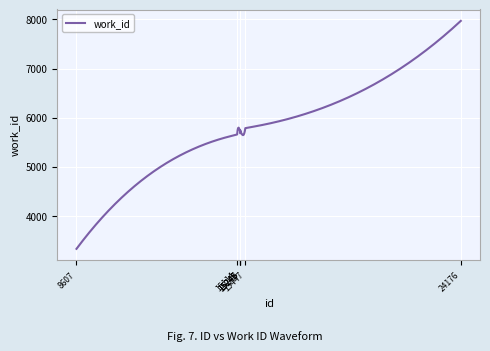

What is the sum of all values?

1713637.9